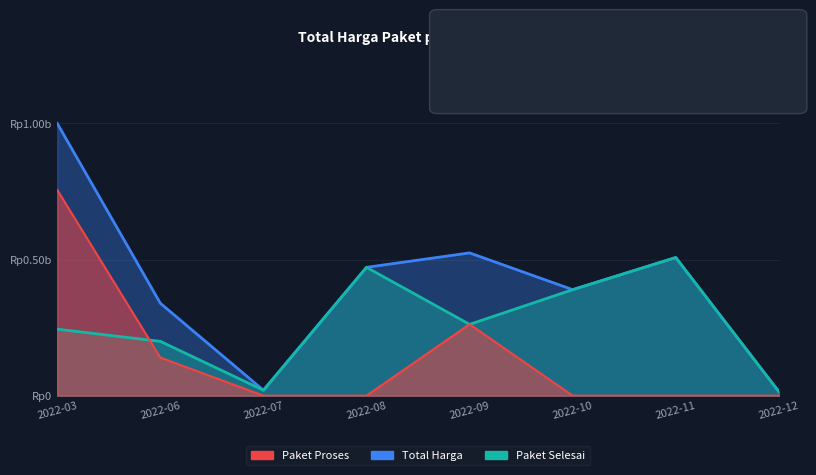

What is the average value of the Total Harga series?

0.4